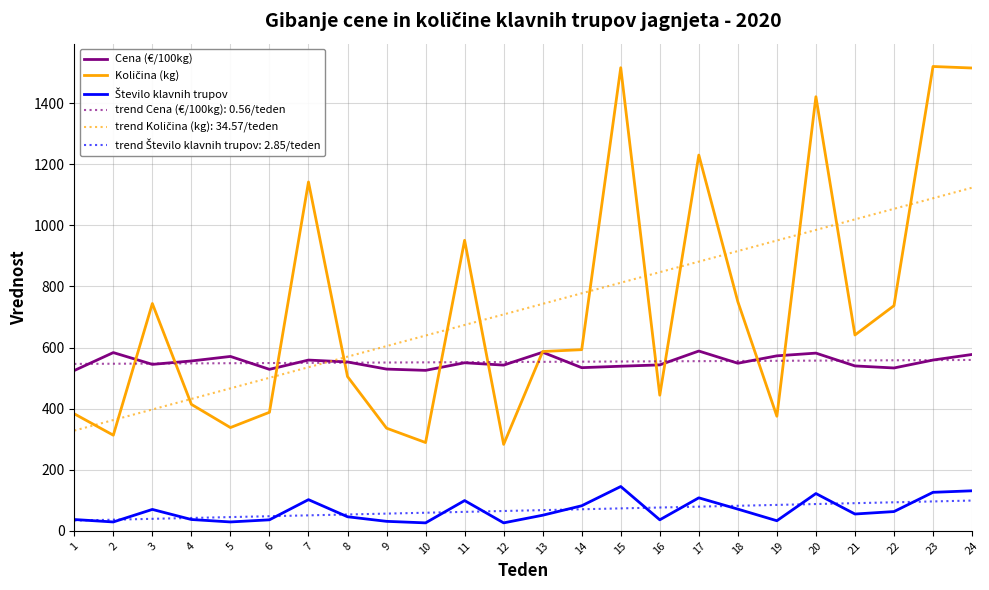

What value does the Cena (€/100kg) series have at 17?

588.5